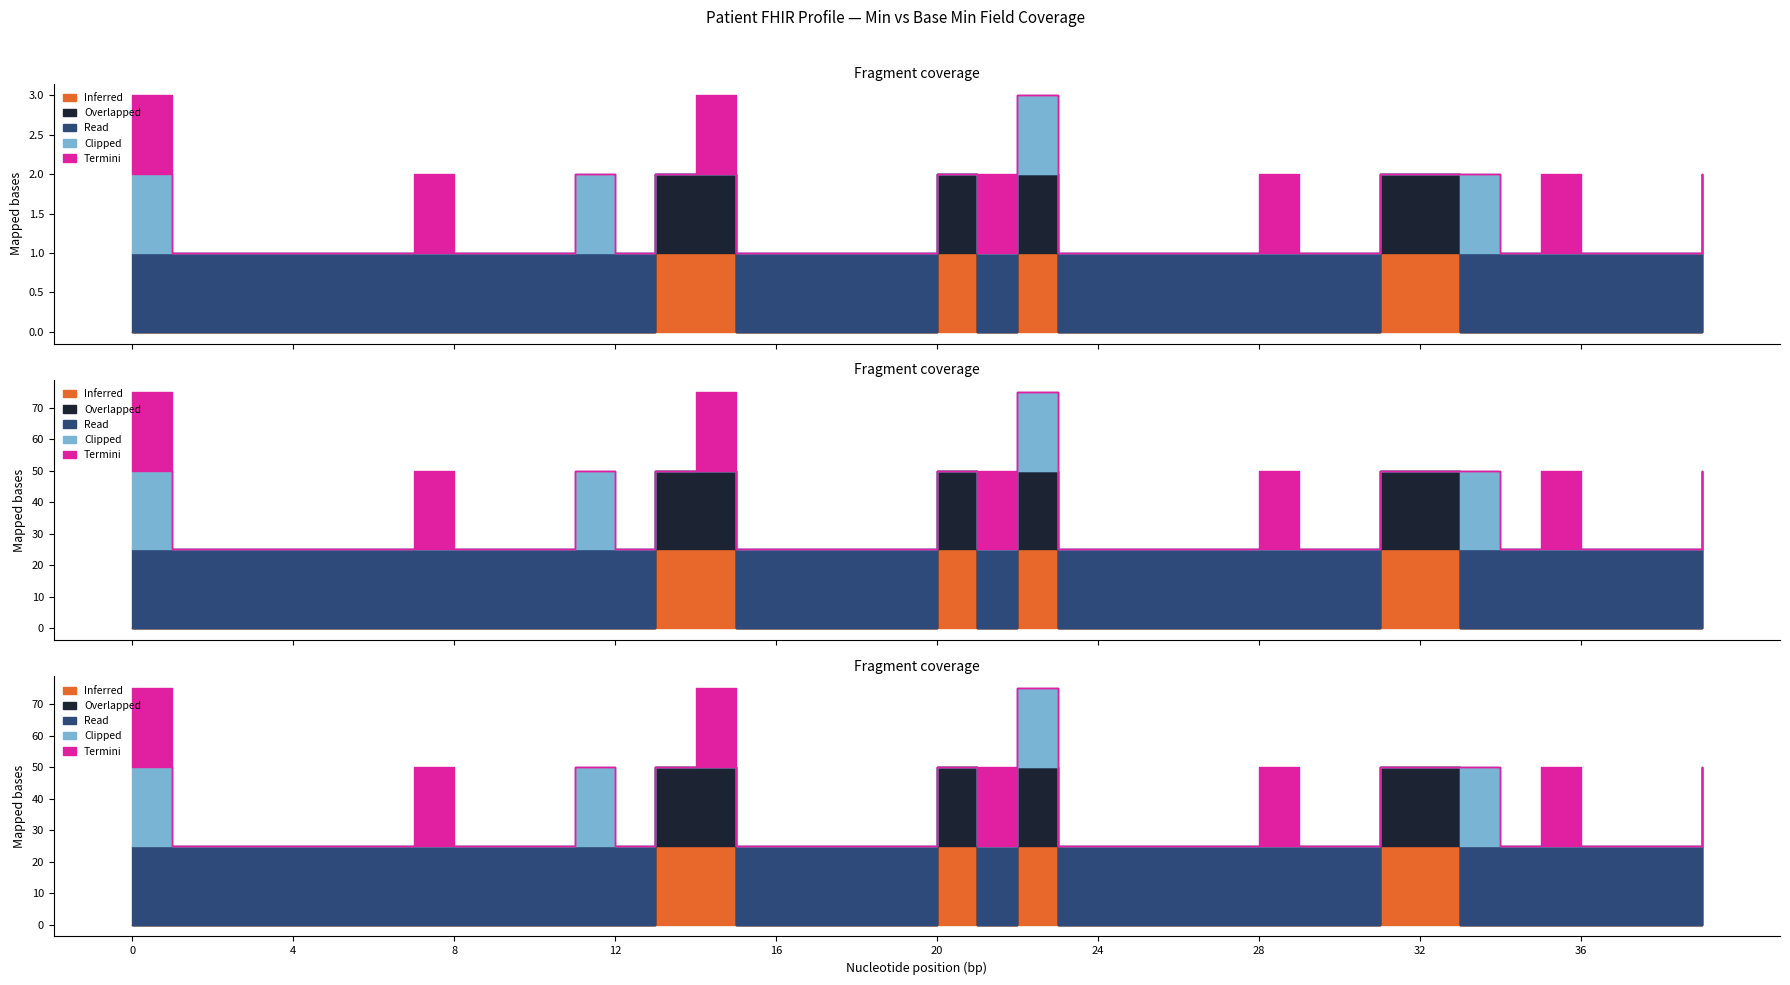

Does the chart have visible grid lines?

No